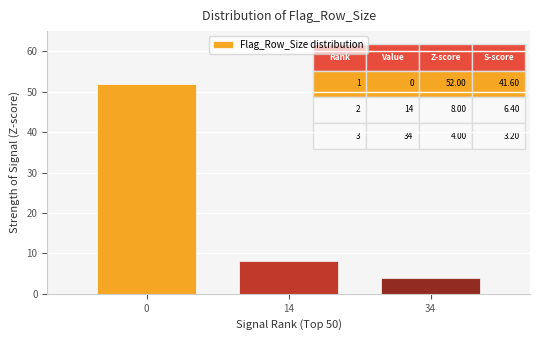

Reading left to right, extract all data points from this chart.

52	8	4